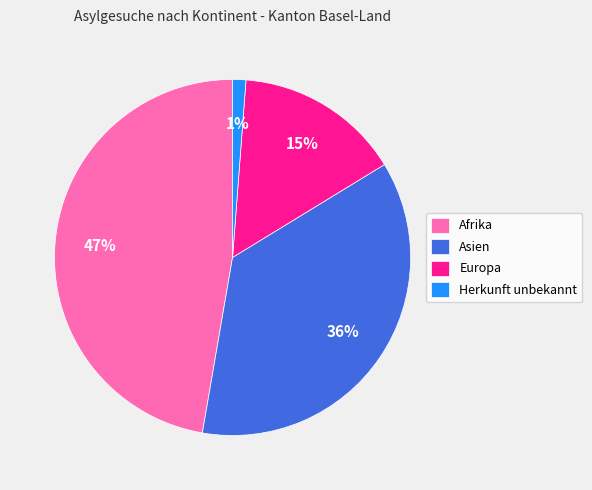

To the nearest percent, what portion does Europa represent?

15%